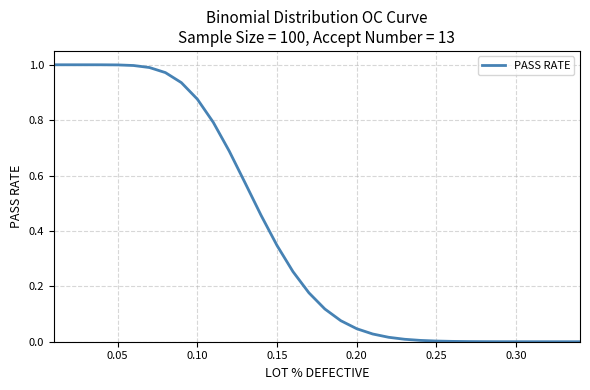

What is the difference between the maximum and minimum values?

1.0